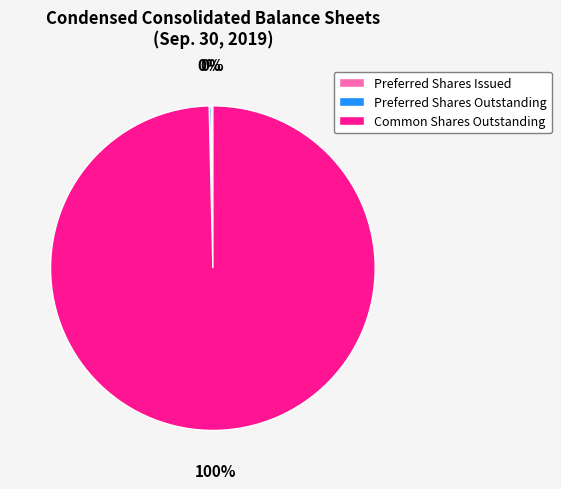

To the nearest percent, what is the average slice percentage?

33%